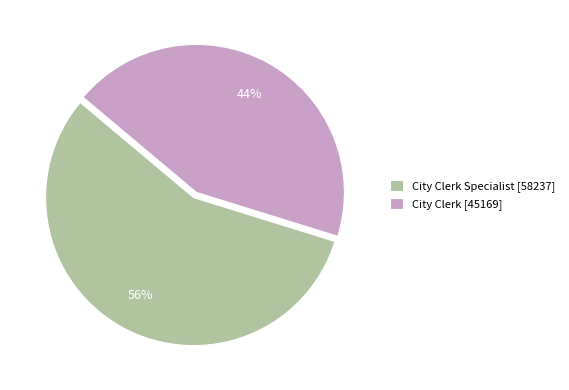

To the nearest percent, what is the average slice percentage?

50%